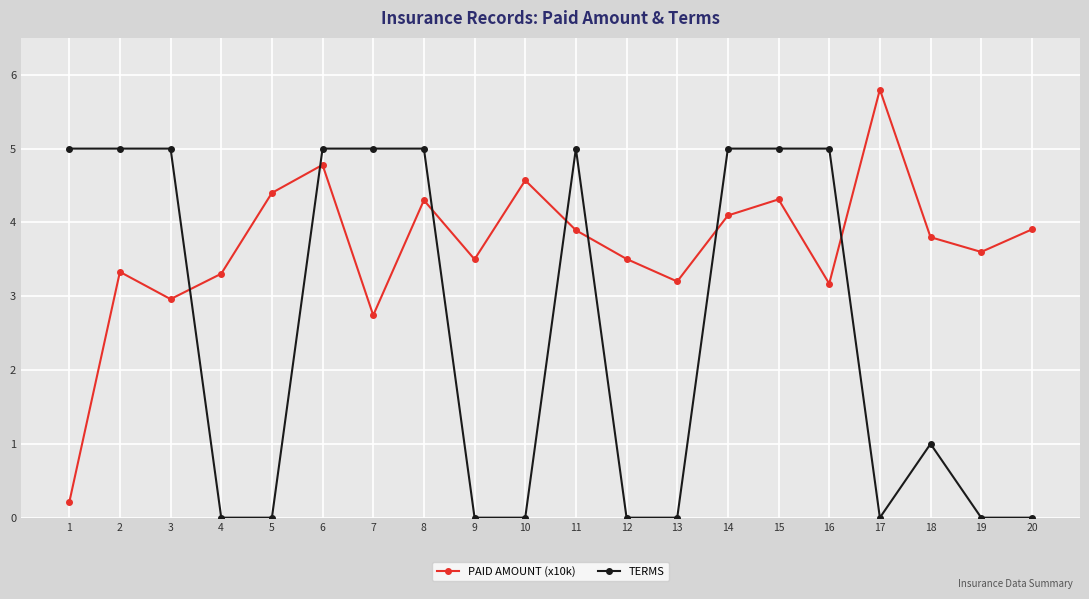

What are all the series names shown in the legend?

PAID AMOUNT (x10k), TERMS